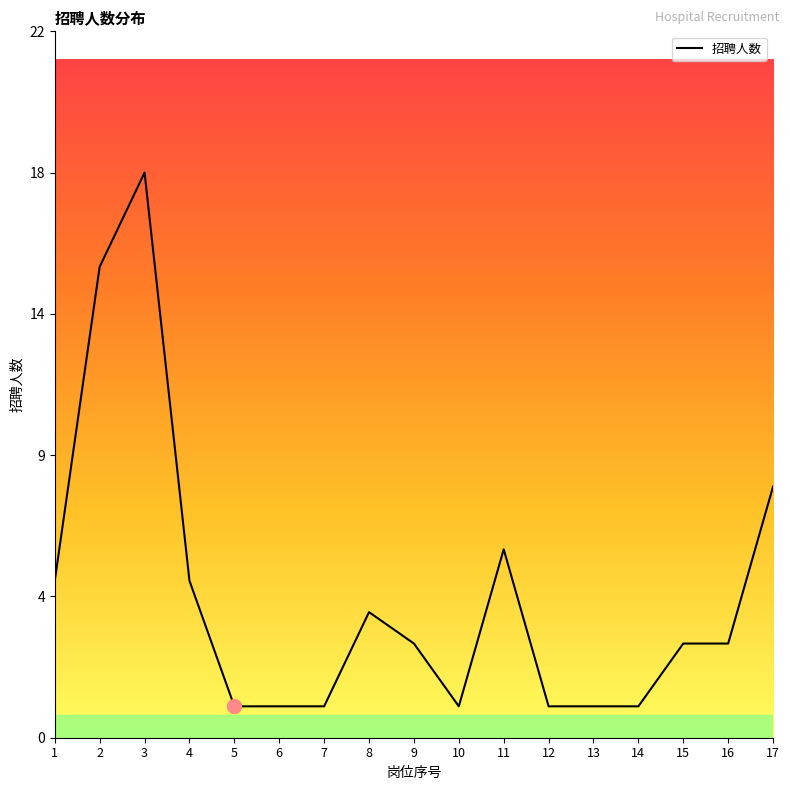

At which label is the value closest to 9?

17